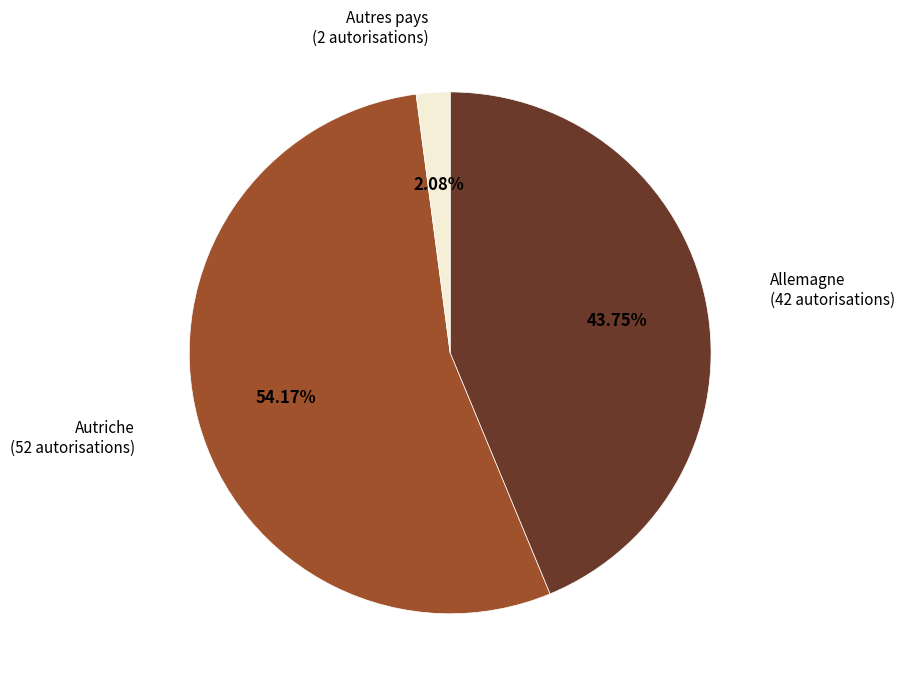

What is the largest slice in the pie chart?

Autriche